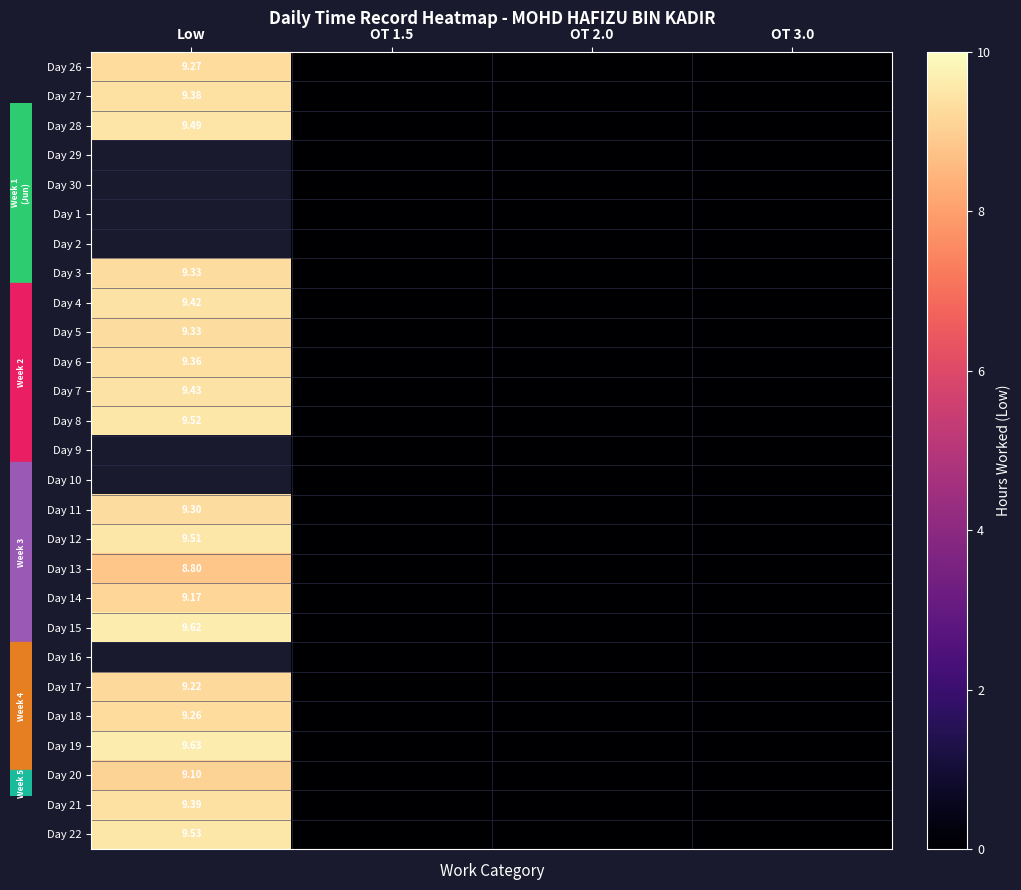

How many values in Day 28 are above zero?

1